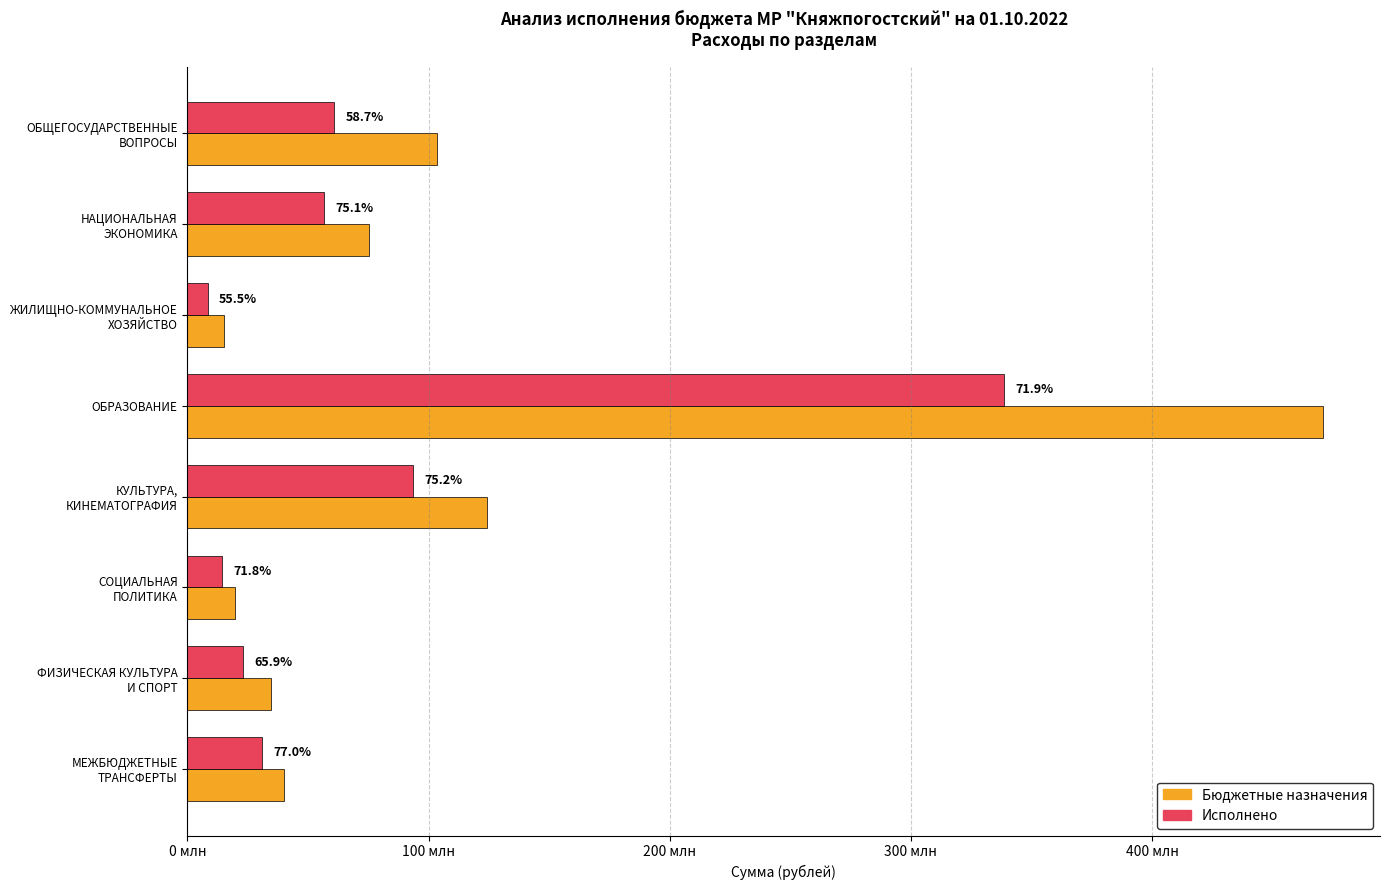

What are all the series names shown in the legend?

Бюджетные назначения, Исполнено